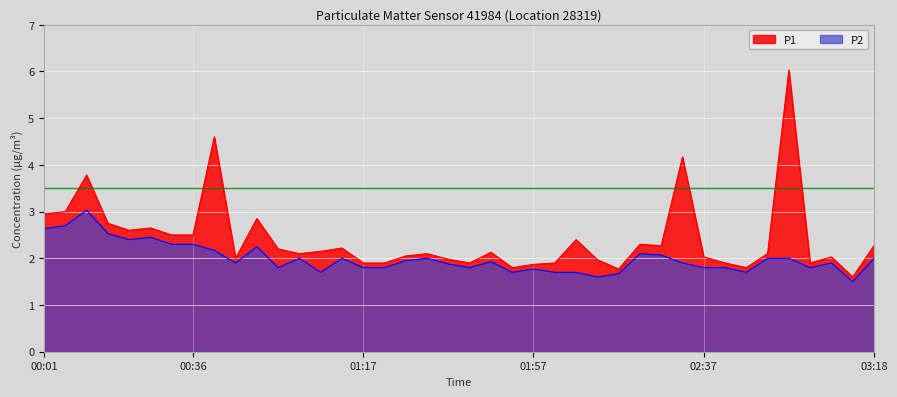

The value of P2 at 02:47 is 3.1. True or false?

False